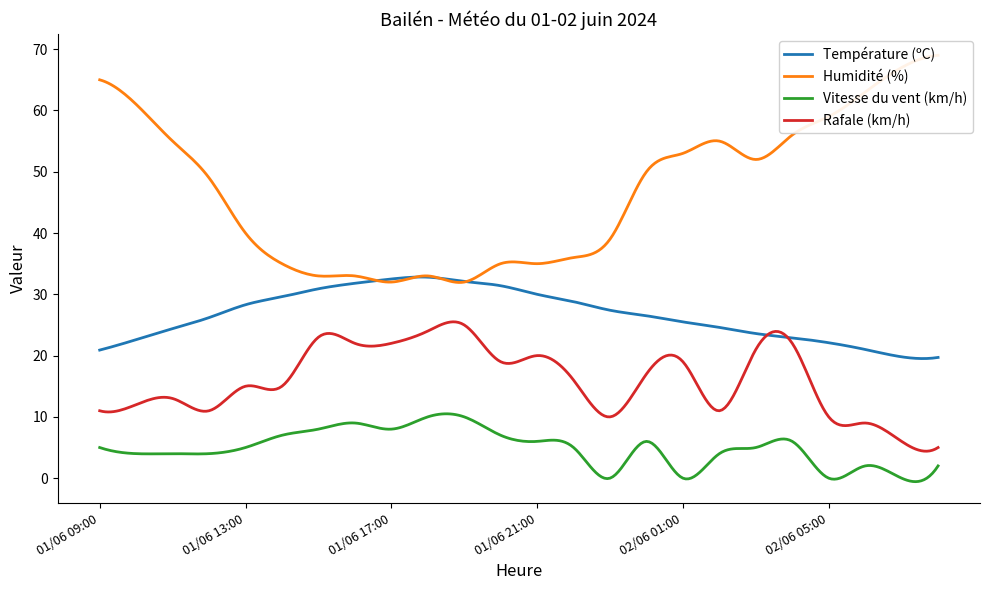

What is the average value of the Vitesse du vent (km/h) series?

4.9